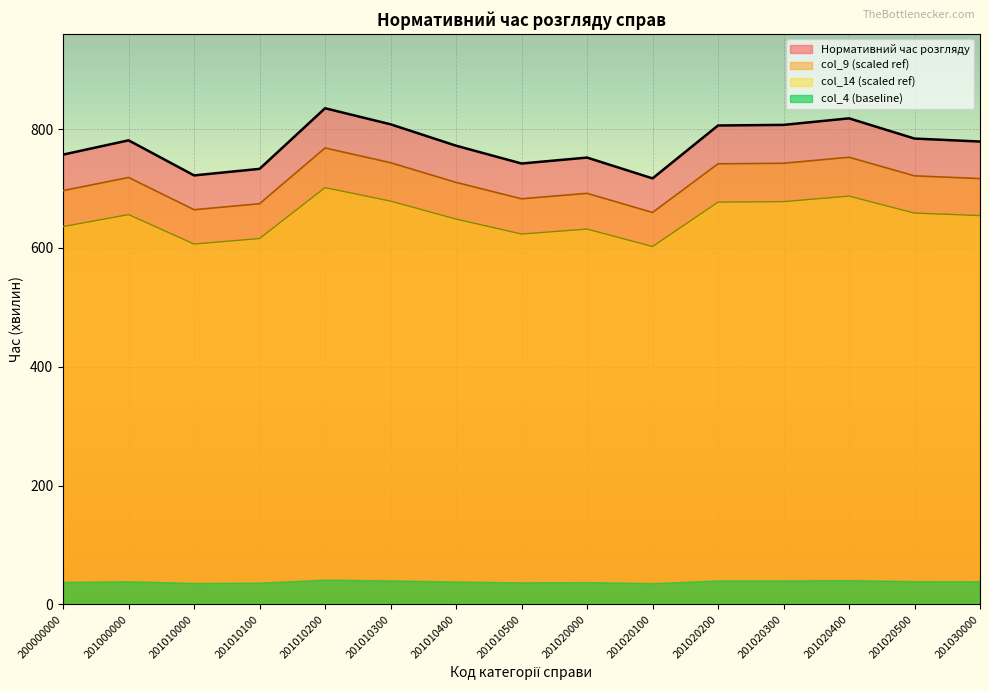

What is the difference between the maximum and minimum values in the Нормативний час розгляду series?

118.0